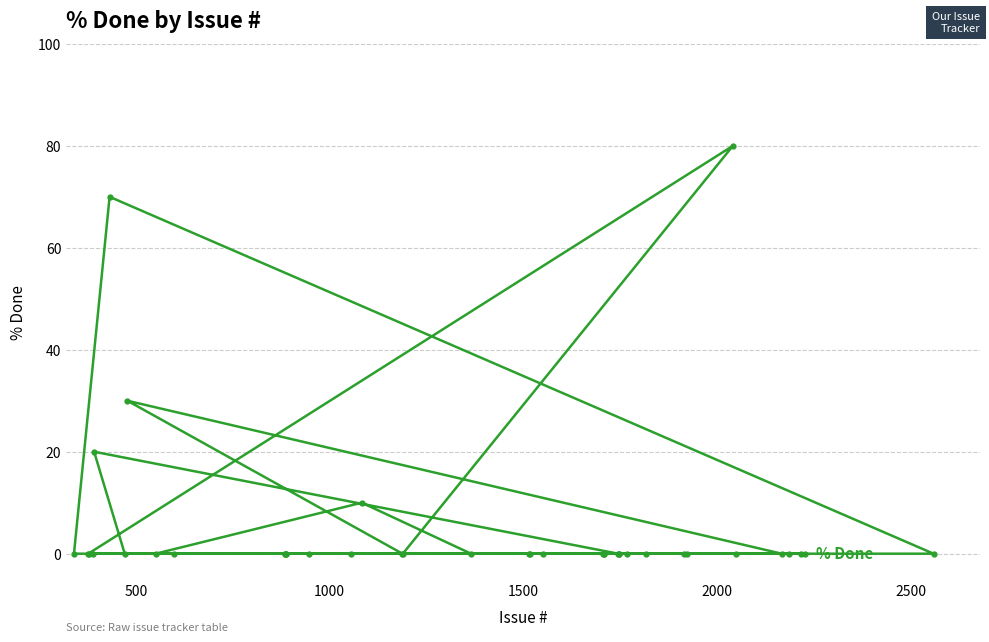

Reading left to right, transcribe all the data shown in this chart.

0	0	0	0	20	70	0	30	0	0	0	0	0	0	0	0	10	0	0	0	0	0	0	0	0	0	0	0	0	0	0	0	0	80	0	0	0	0	0	0